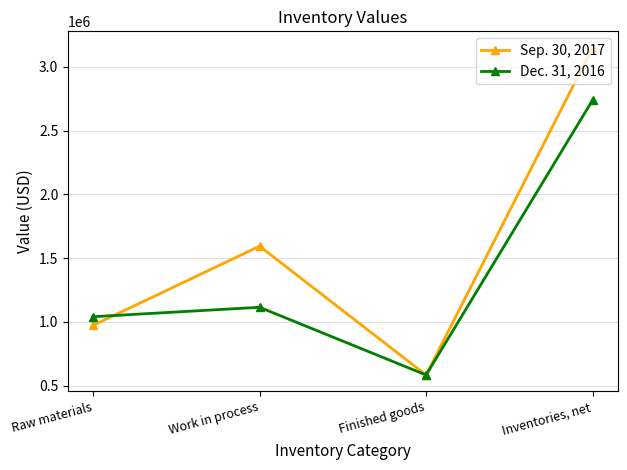

Count the Sep. 30, 2017 values in the range 973000 to 3150830.

3